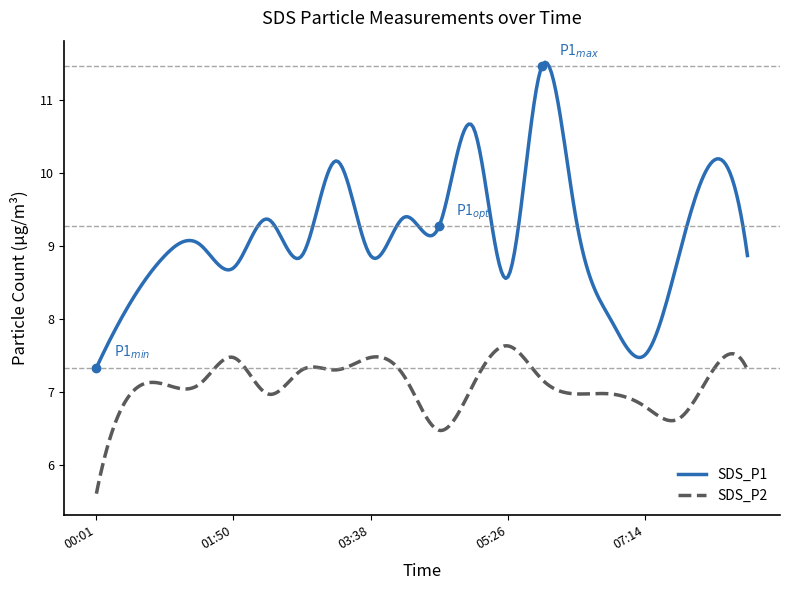

Which series has the largest total across all categories?

SDS_P1